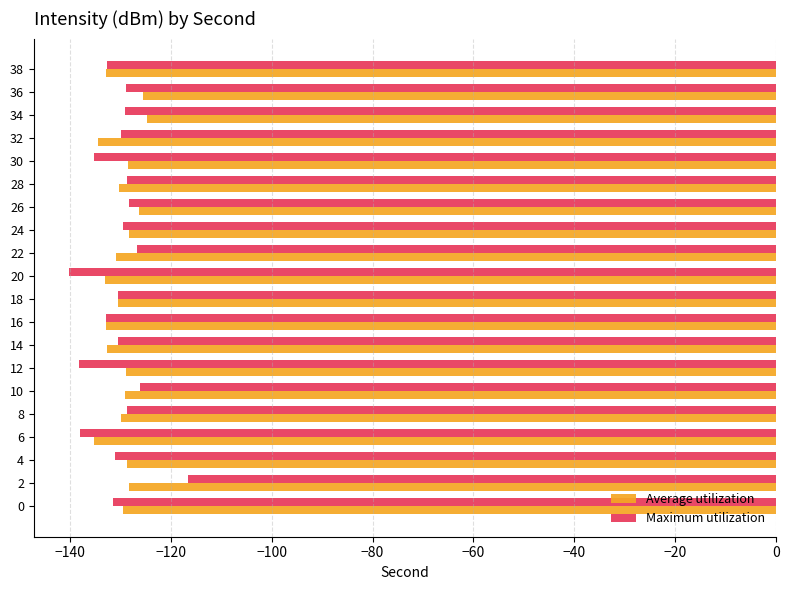

Is the value of Maximum utilization at 30 greater than the value of Average utilization at 28?

No